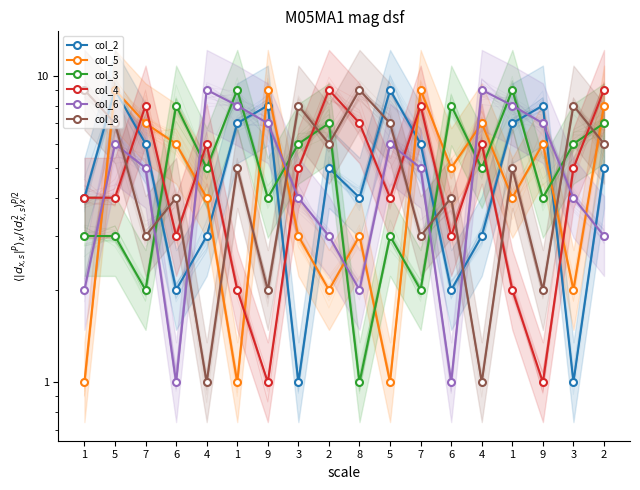

Does the chart have visible grid lines?

No